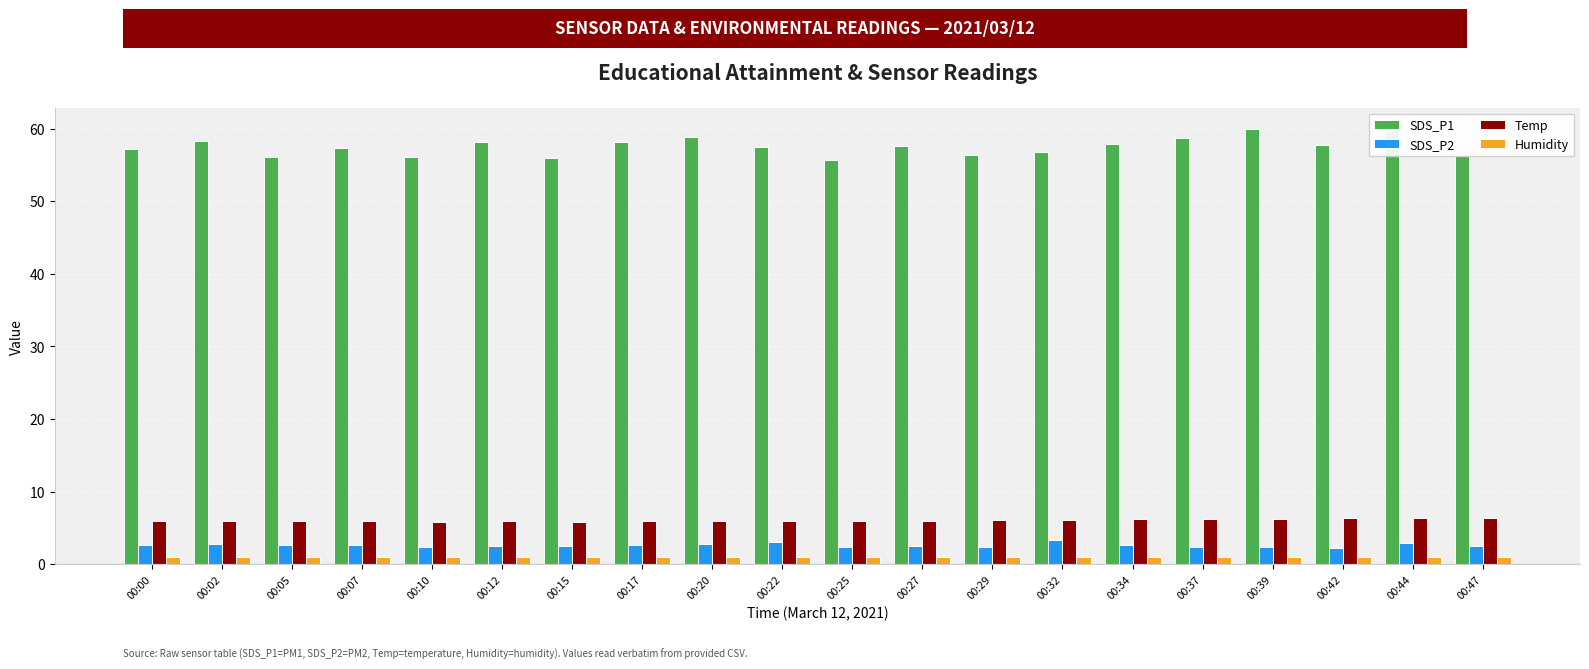

What is the maximum value shown in the chart?

59.9